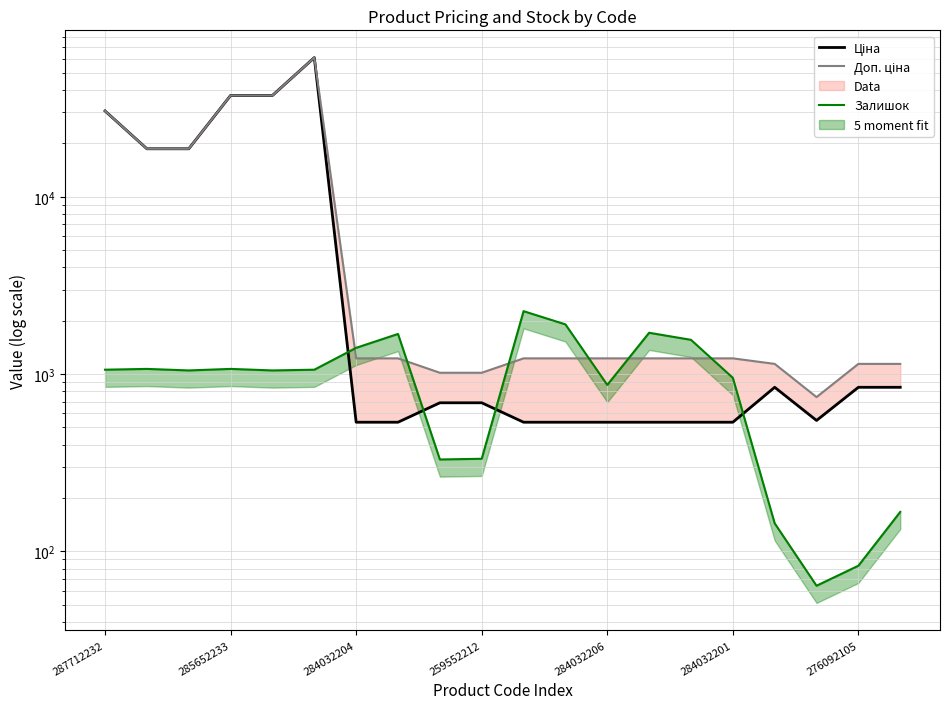

True or false: Ціна and Доп. ціна cross at least once.

False